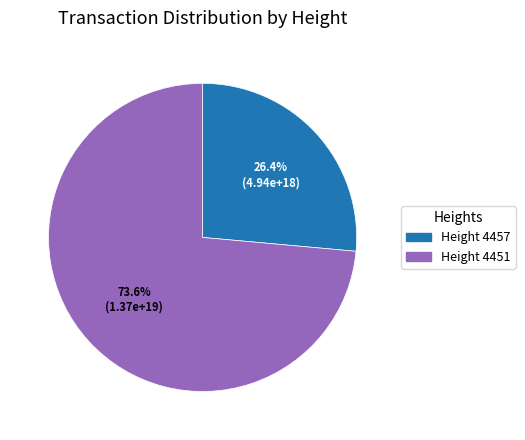

Is there any slice that represents more than half of the pie?

Yes